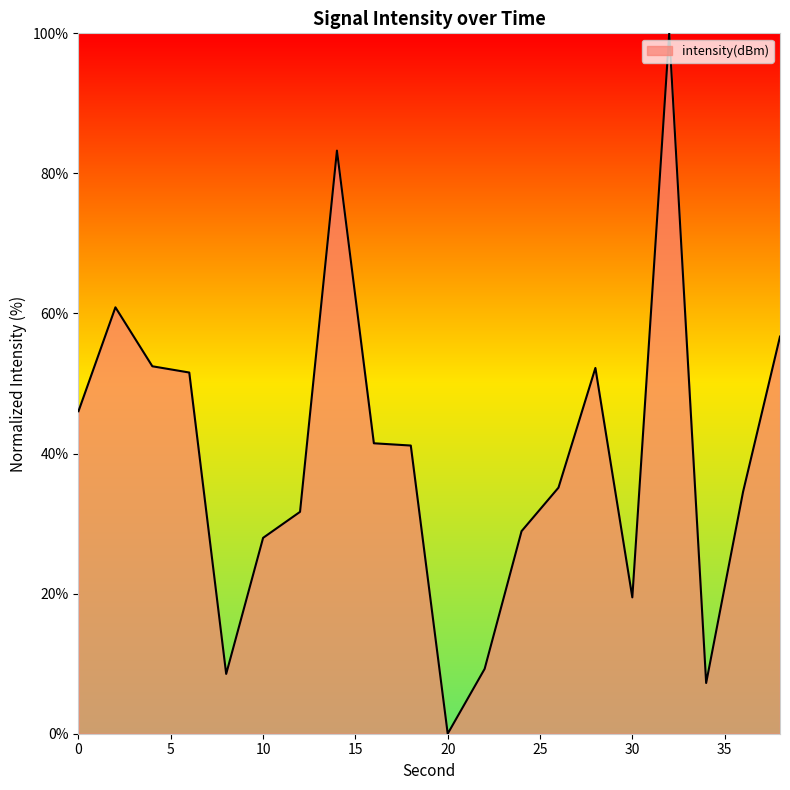

What is the greatest value displayed?

100.0